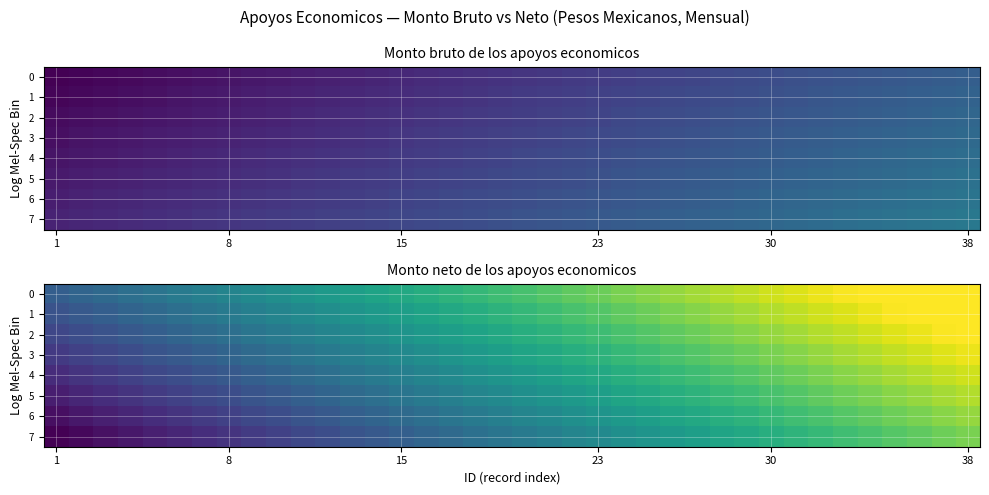

At which label is 4 closest to 0?

1